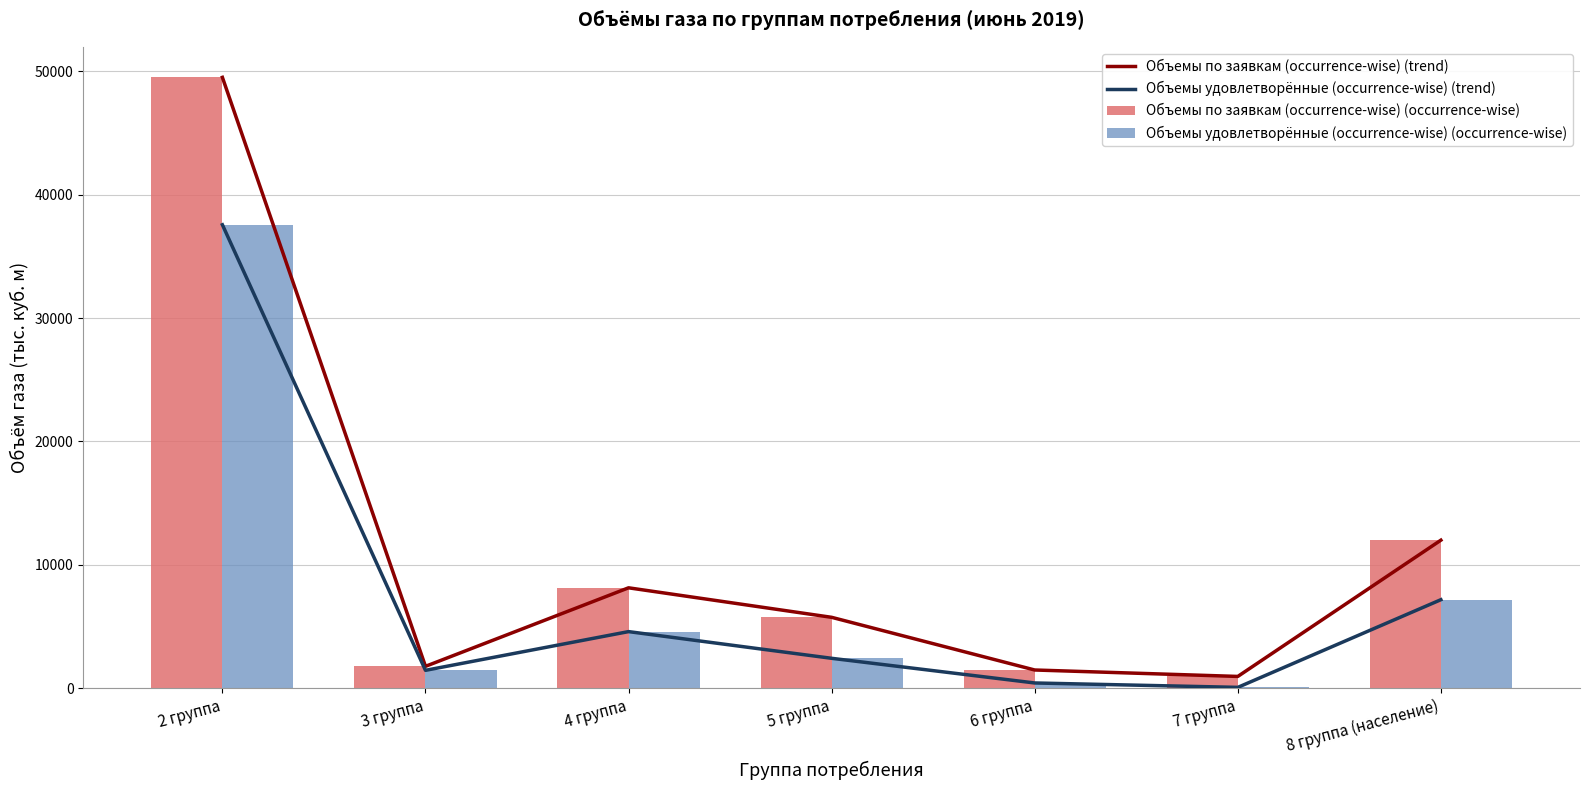

What is the average value of the Объемы по заявкам (occurrence-wise) (trend) series?

11372.2